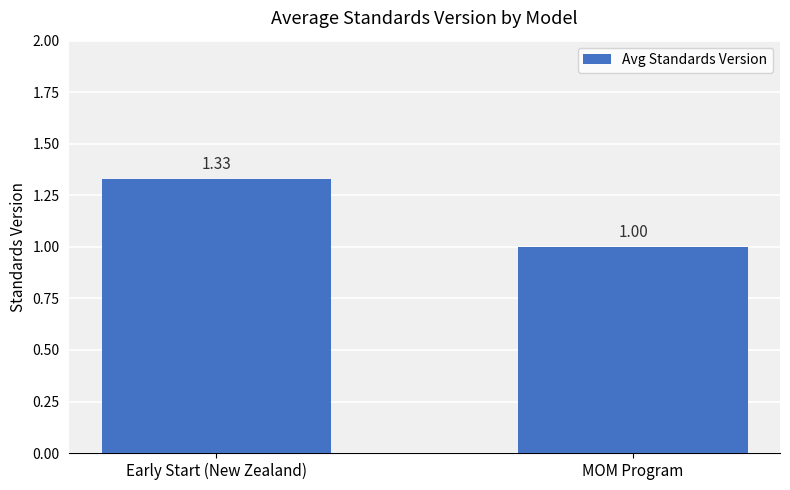

How many values are between 1 and 2?

2